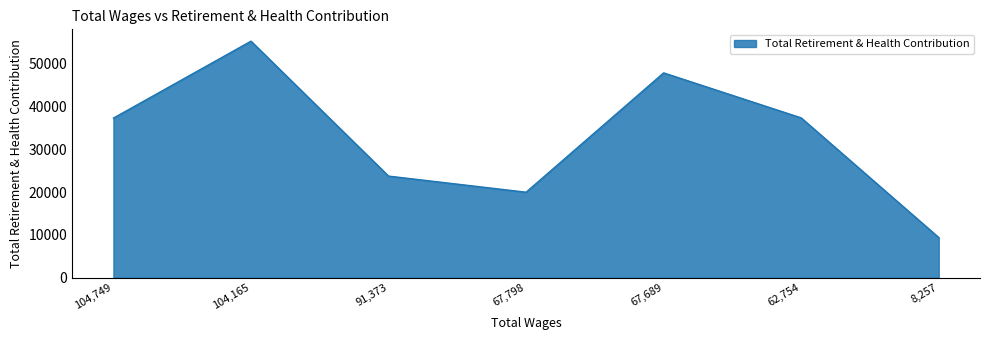

Does the chart have visible grid lines?

No